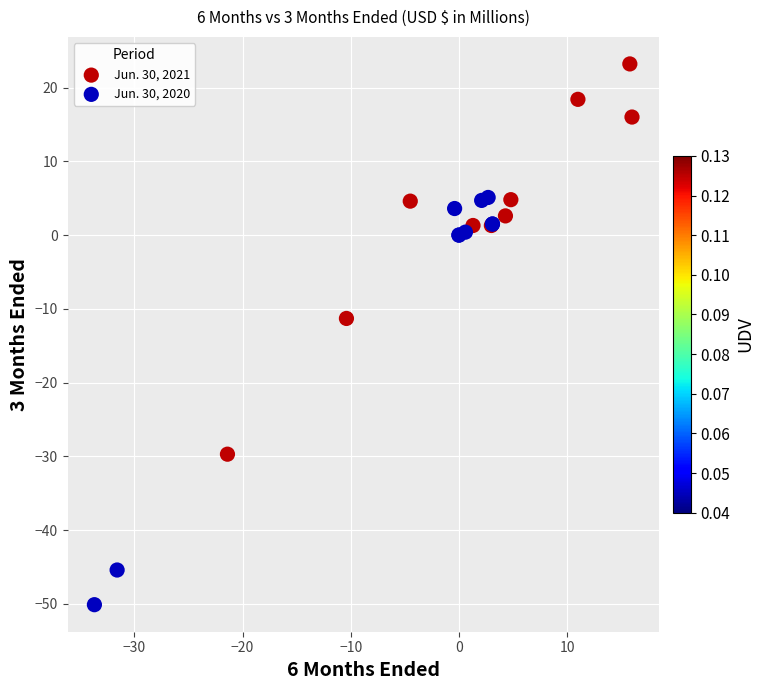

Which series reaches the maximum Y coordinate?

Jun. 30, 2021